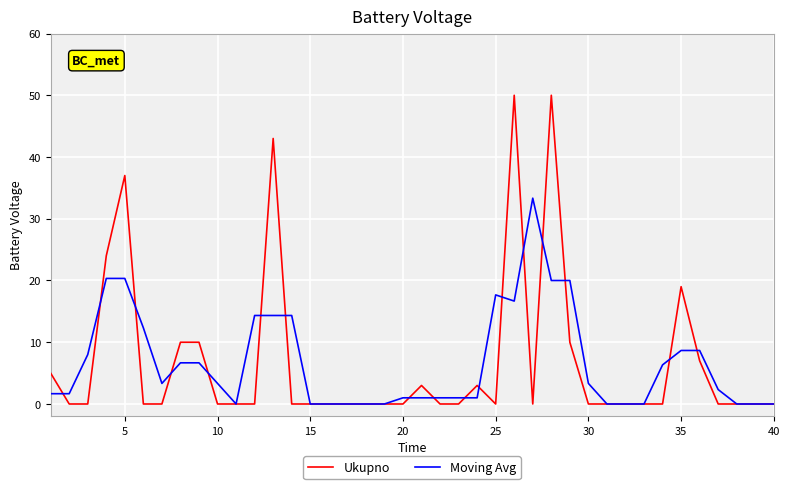

Rank the series by their maximum value, from lowest to highest.

Moving Avg, Ukupno